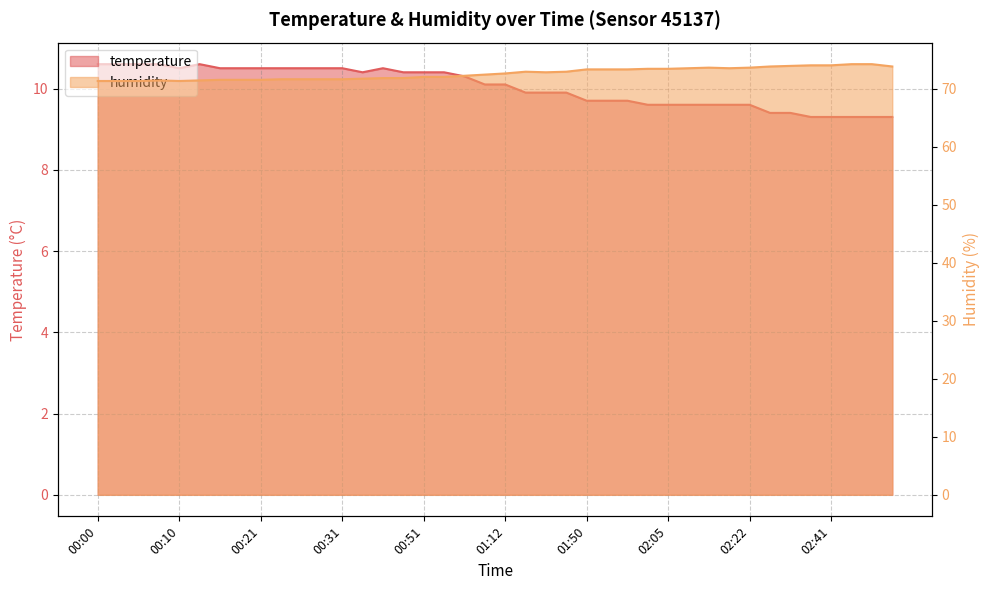

Which series has the largest range (max minus min)?

humidity